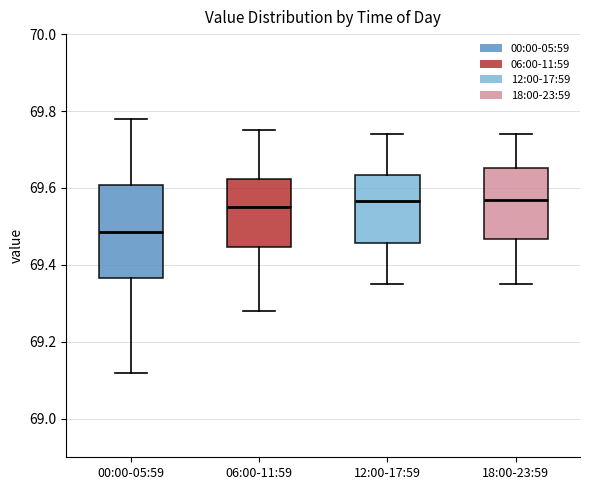

Reading left to right, transcribe this box plot: for each box, give where its median line is, the range the box spans, and where its two whiskers end, as read against the y-axis. The values are not printed on the chart, so give them approximately, as read against the axis.

00:00-05:59: median 69.48, box 69.36 to 69.60, whiskers 69.12 to 69.78
06:00-11:59: median 69.56, box 69.44 to 69.62, whiskers 69.28 to 69.76
12:00-17:59: median 69.56, box 69.46 to 69.64, whiskers 69.36 to 69.74
18:00-23:59: median 69.58, box 69.46 to 69.66, whiskers 69.36 to 69.74